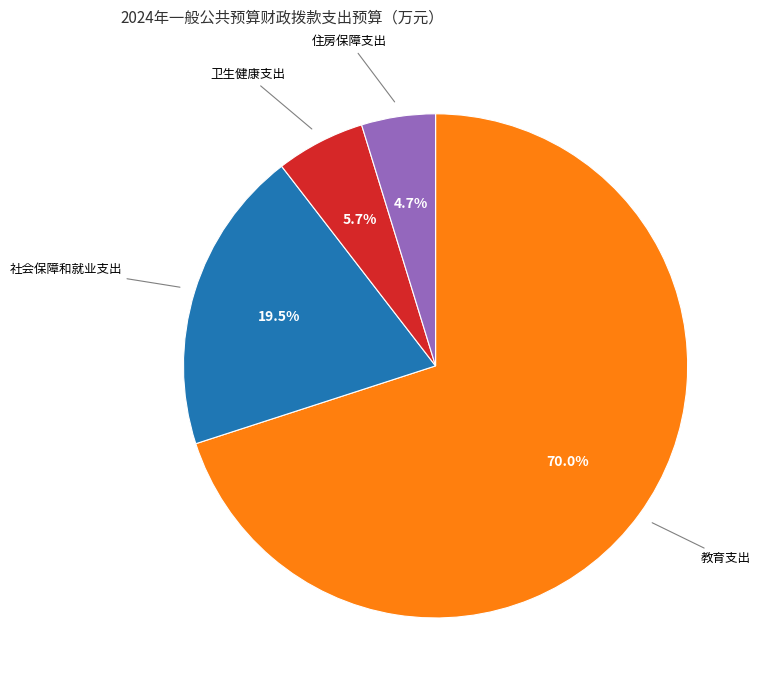

To the nearest percent, what is the combined percentage of 社会保障和就业支出 and 住房保障支出?

24%